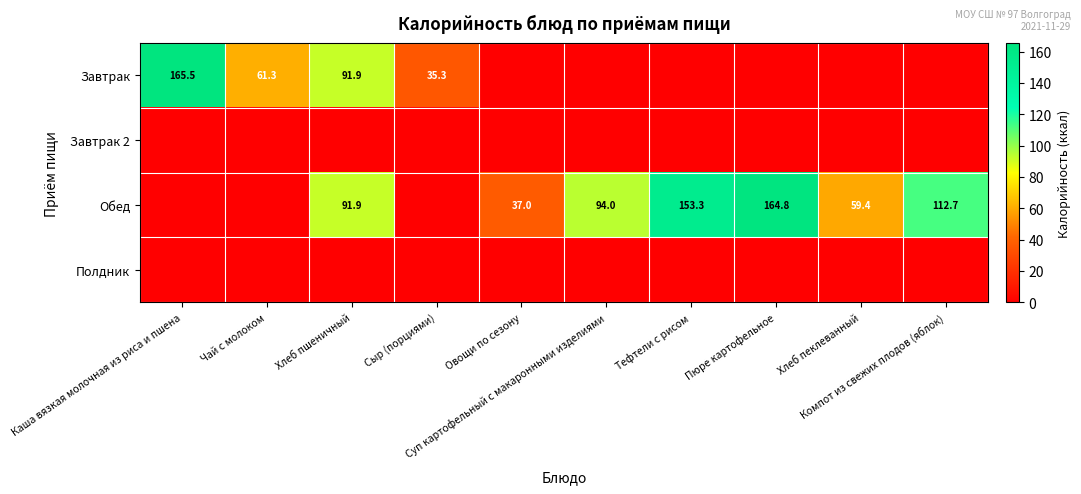

Which series has the largest total across all categories?

Обед